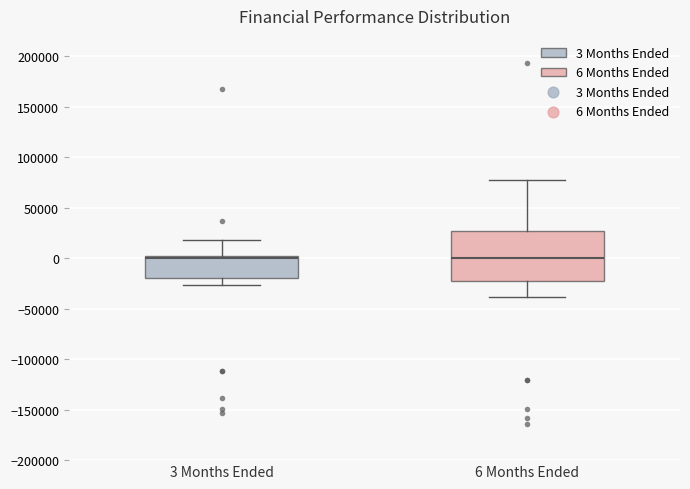

Reading left to right, transcribe this box plot: for each box, give where its median line is, the range the box spans, and where its two whiskers end, as read against the y-axis. The values are not printed on the chart, so give them approximately, as read against the axis.

3 Months Ended: median 0 (just below the box's upper edge), box -20000 to 0, whiskers -25000 to 20000
6 Months Ended: median 0, box -20000 to 25000, whiskers -40000 to 75000